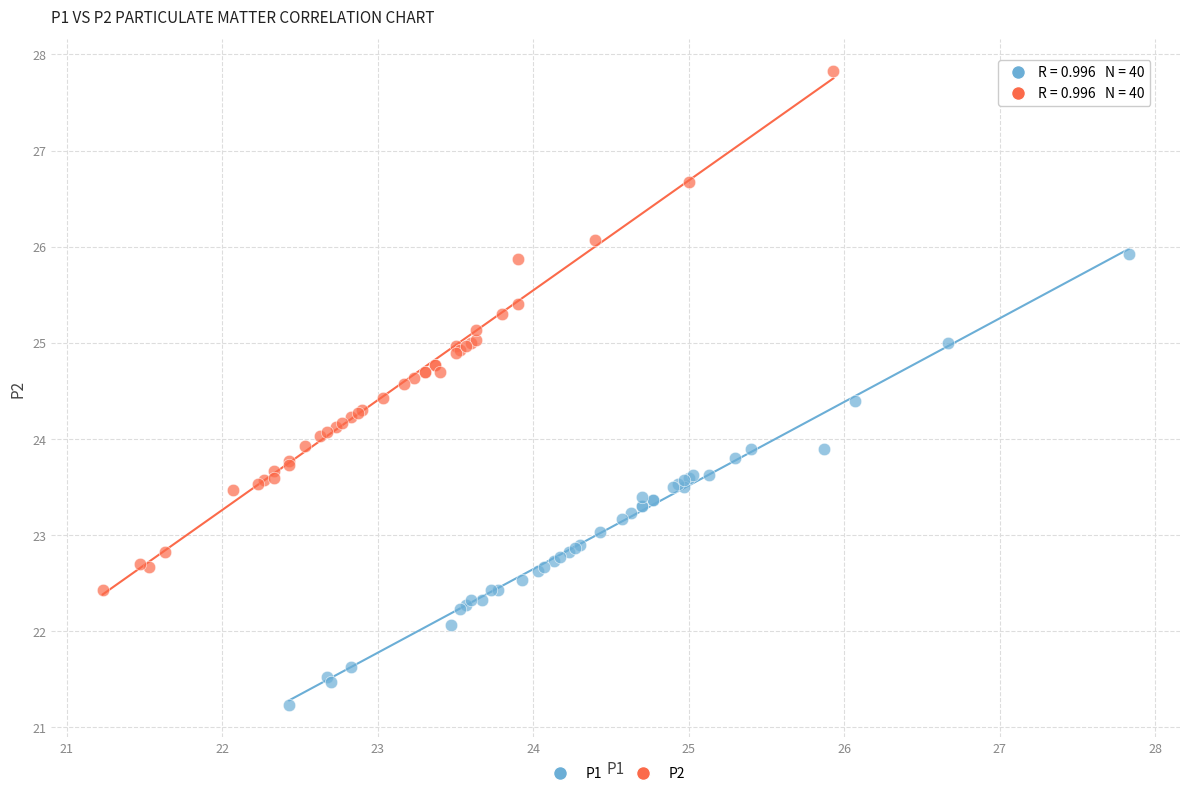

Which series contains the lowest Y value?

P1